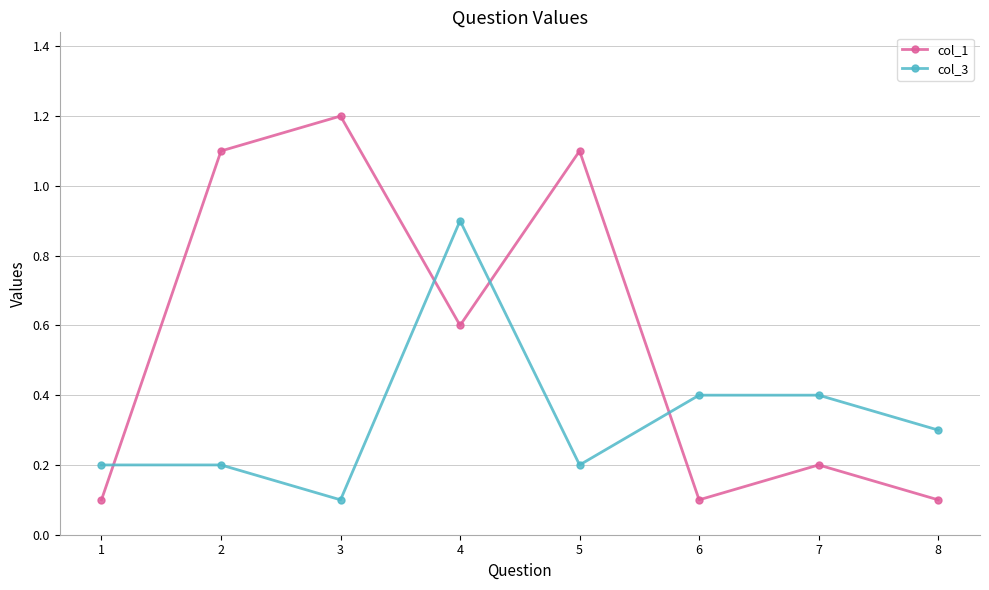

Which series ends up on top after the final intersection of col_3 and col_1?

col_3